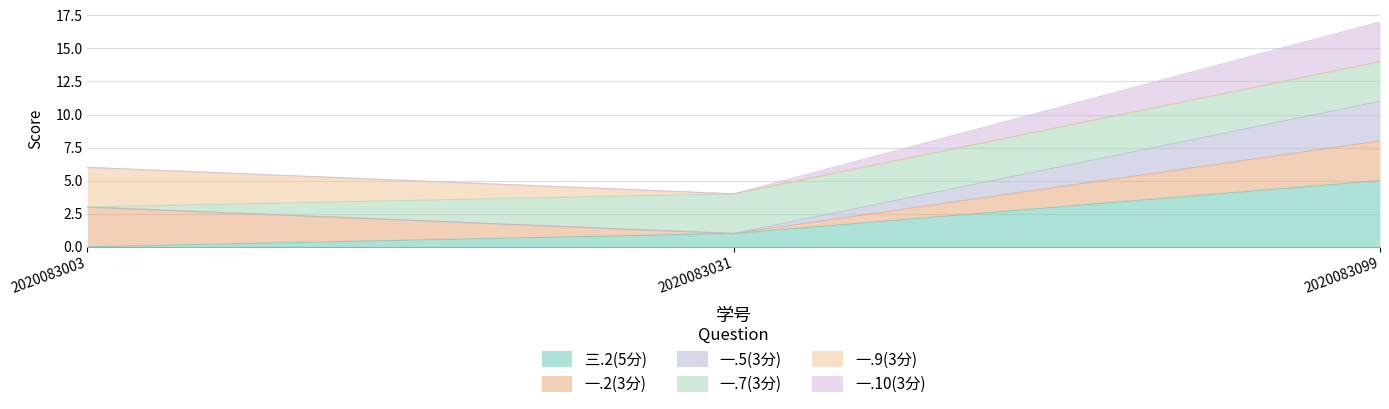

Rank the categories by 三.2(5分) value from highest to lowest.

2020083099, 2020083031, 2020083003